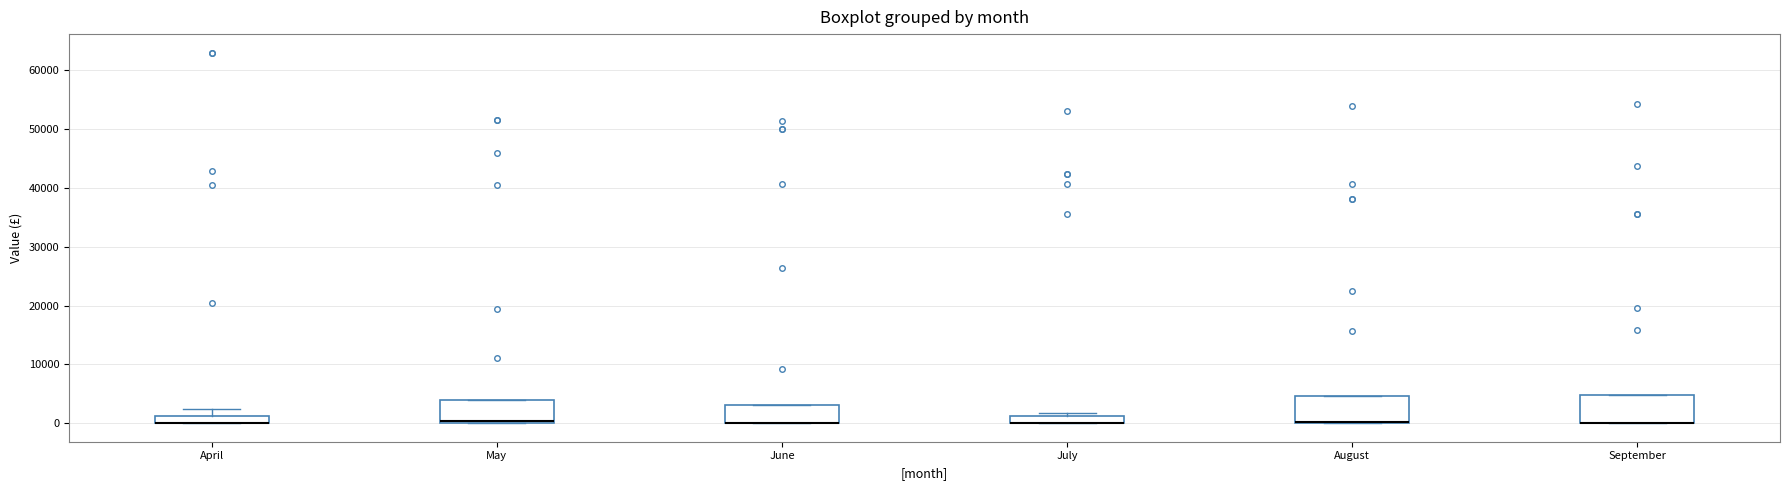

Where is the lower edge of the box for September on the y-axis? The values are not printed on the chart, so give them approximately, as read against the axis.

0